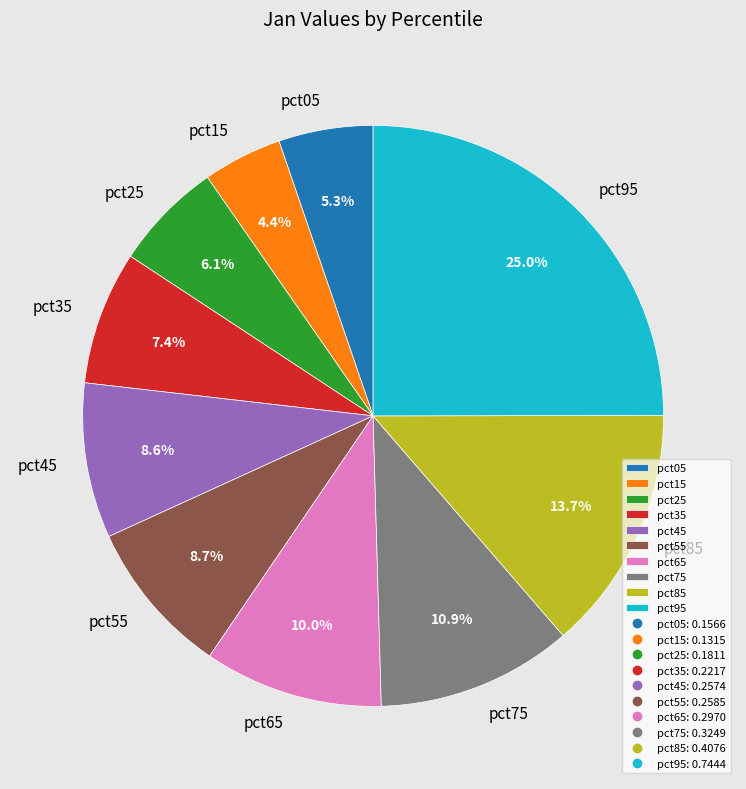

To the nearest percent, what portion does pct25 represent?

6%